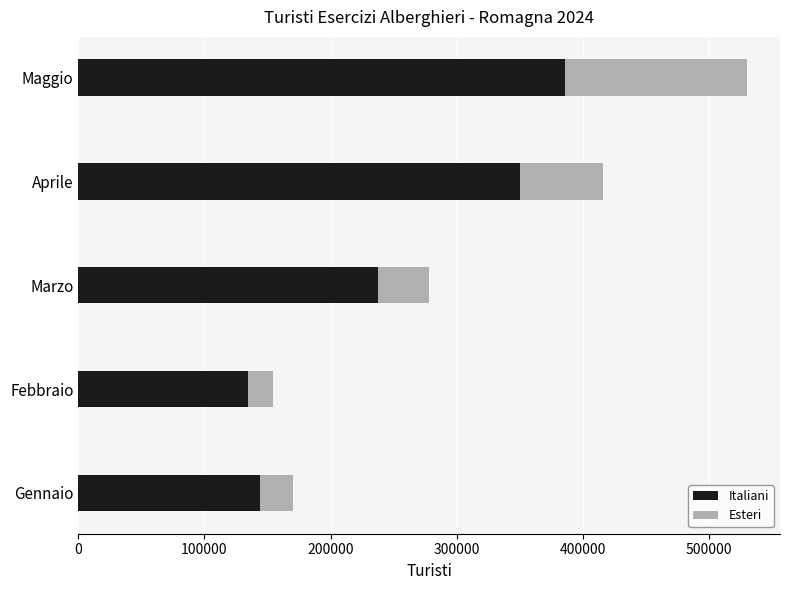

What is the lowest value of the Italiani series?

134488